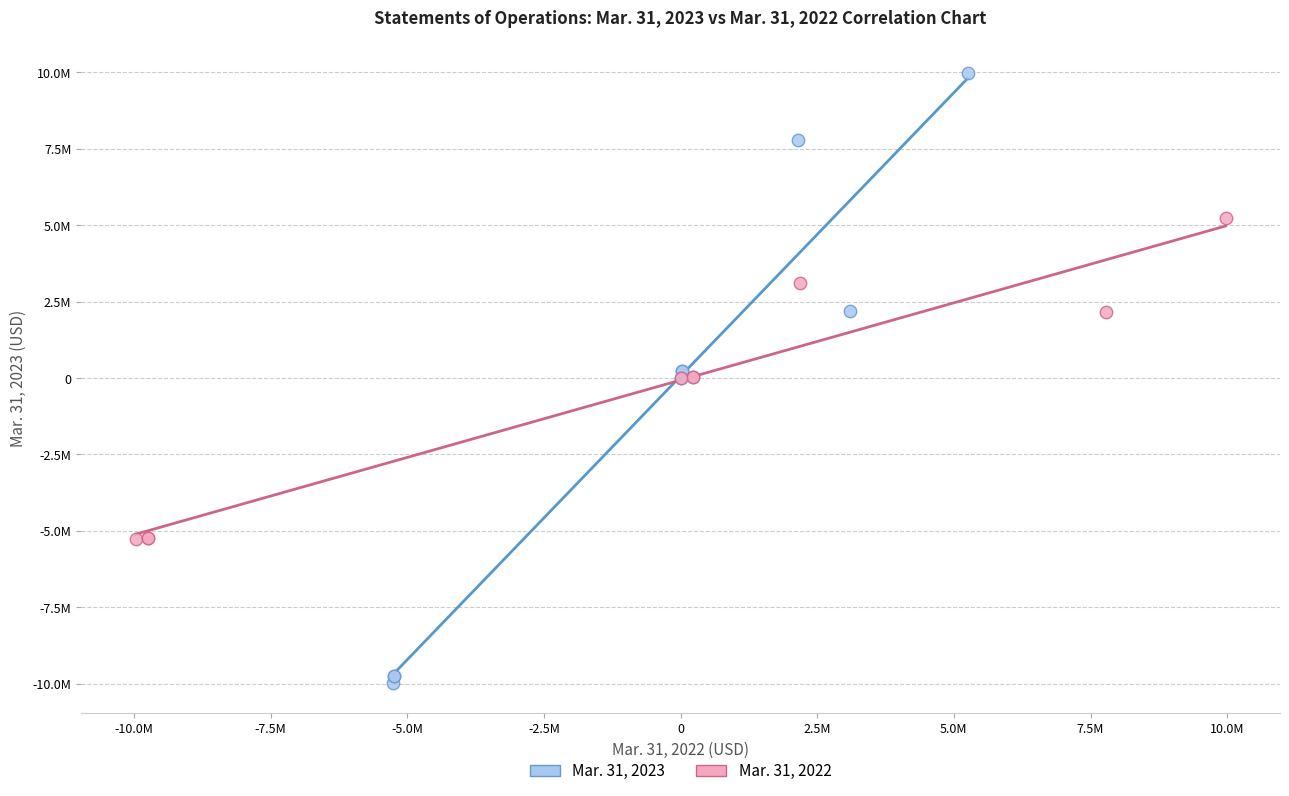

Which series reaches the minimum Y coordinate?

Mar. 31, 2023